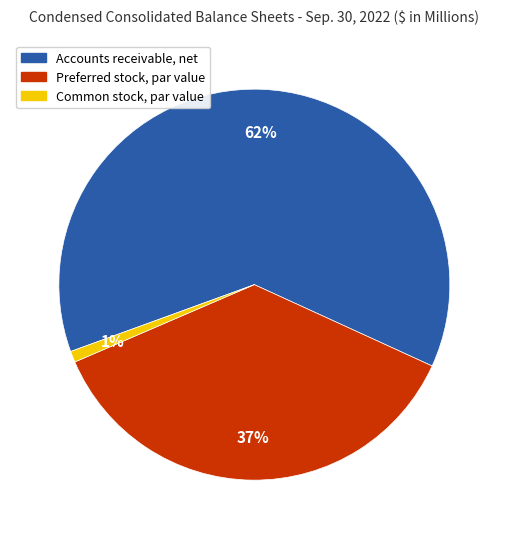

Rank the categories by value from highest to lowest.

Accounts receivable, net, Preferred stock, par value, Common stock, par value